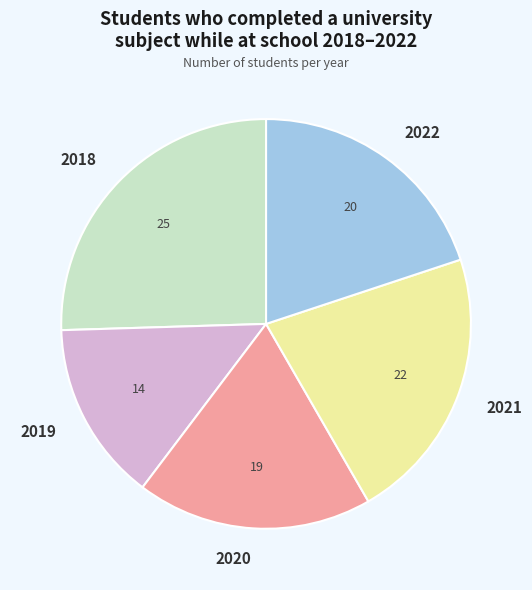

Is it true that 2018 is 16% of the pie?

False